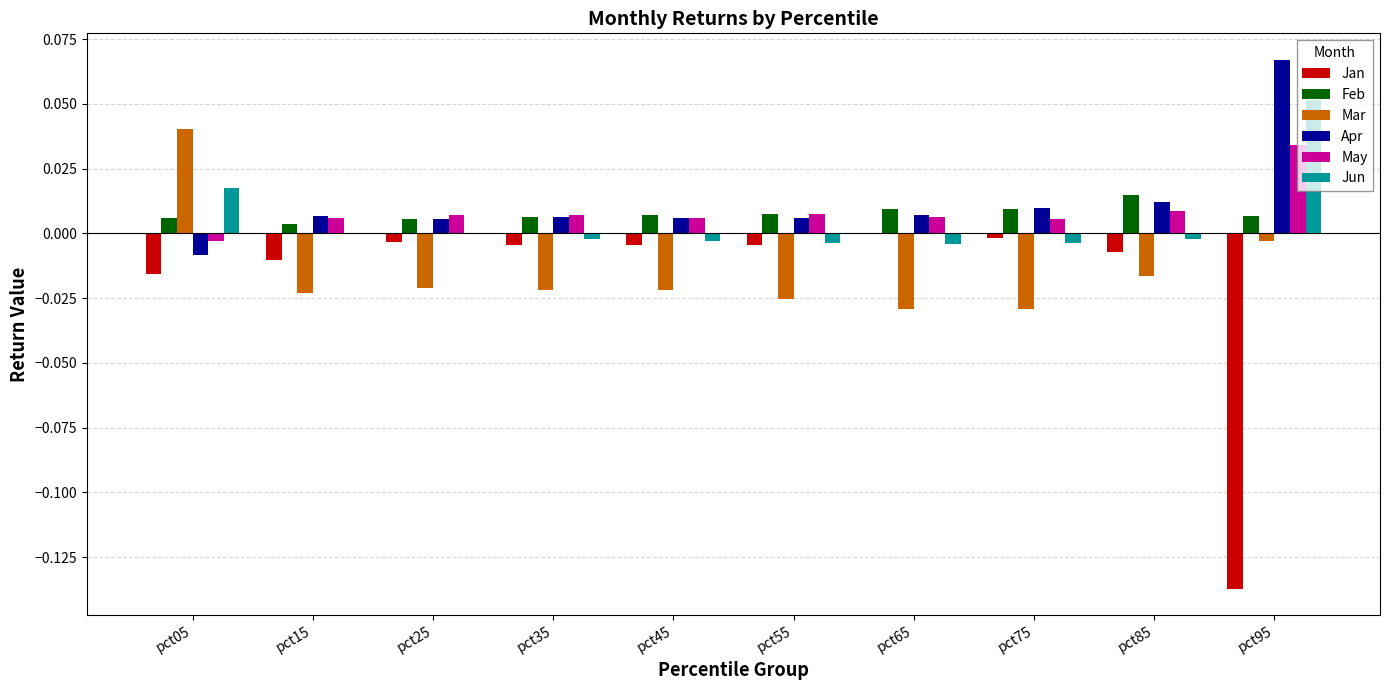

Are the bars grouped side by side (vs. stacked)?

Yes